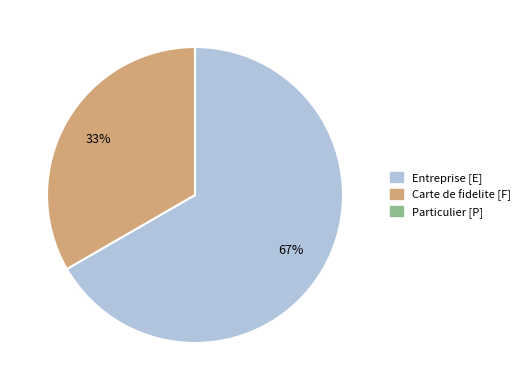

To the nearest percent, what is the average slice percentage?

50%